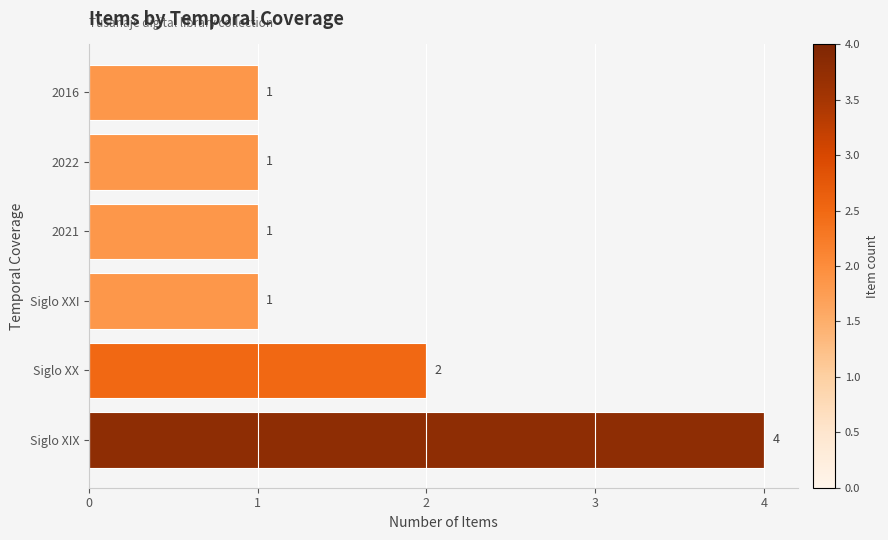

Are the bars horizontal?

Yes